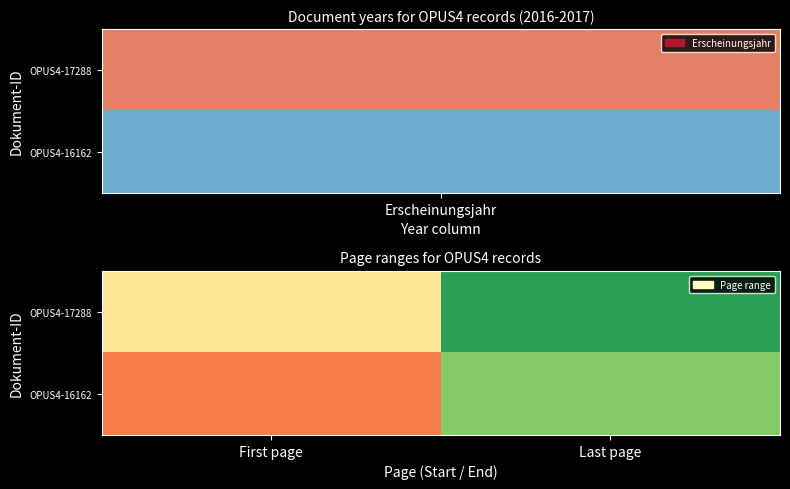

Which label corresponds to the largest value in the chart?

Last page